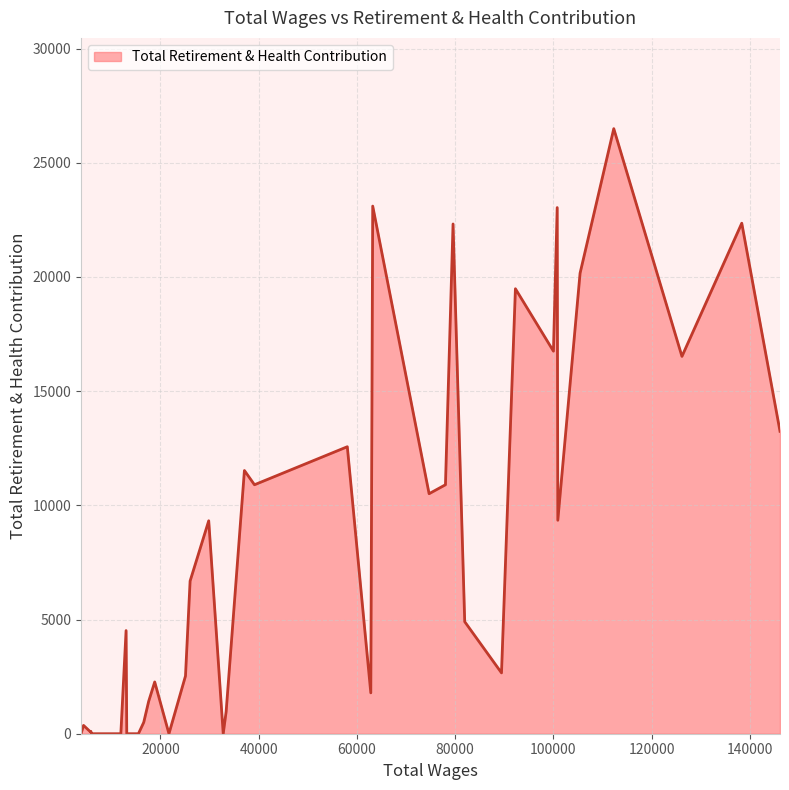

What is the maximum value shown in the chart?

26493